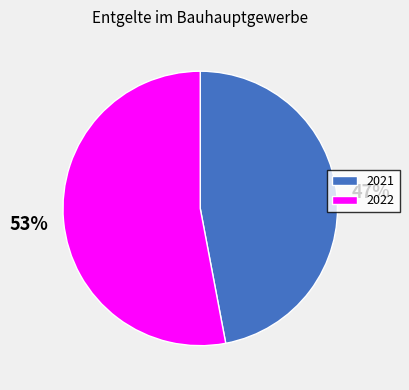

Do 2022 and 2021 together represent more than half of the pie?

Yes